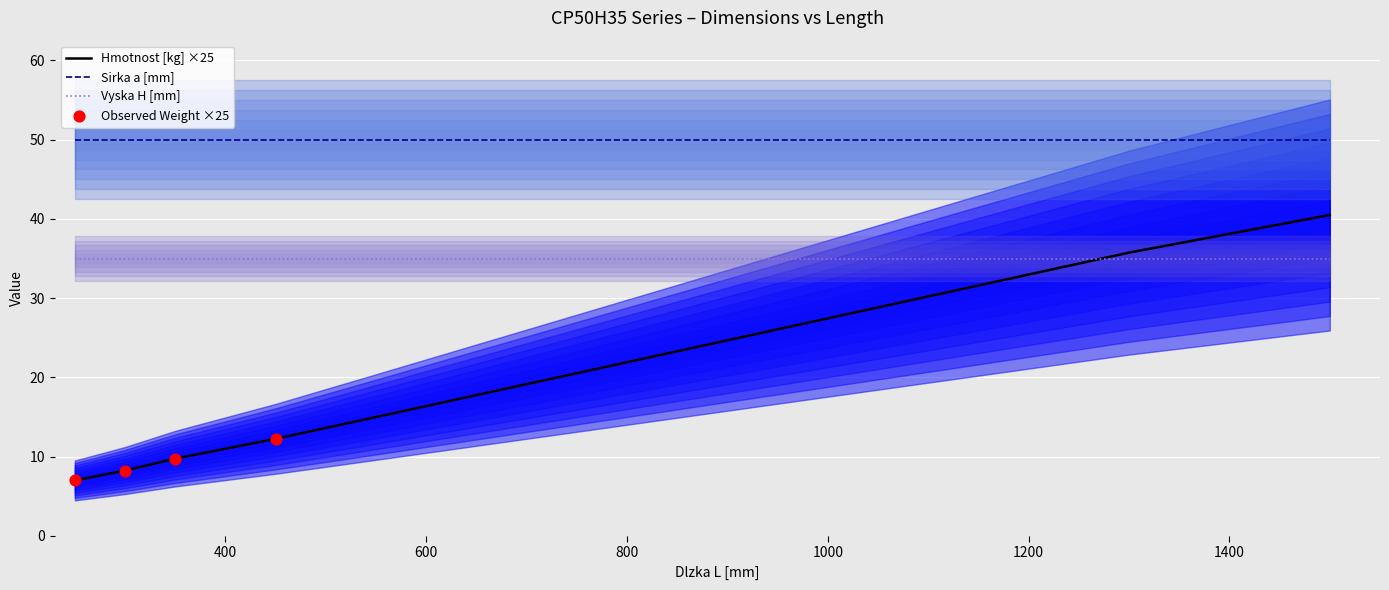

At which category is the sum across all series the highest?

1500